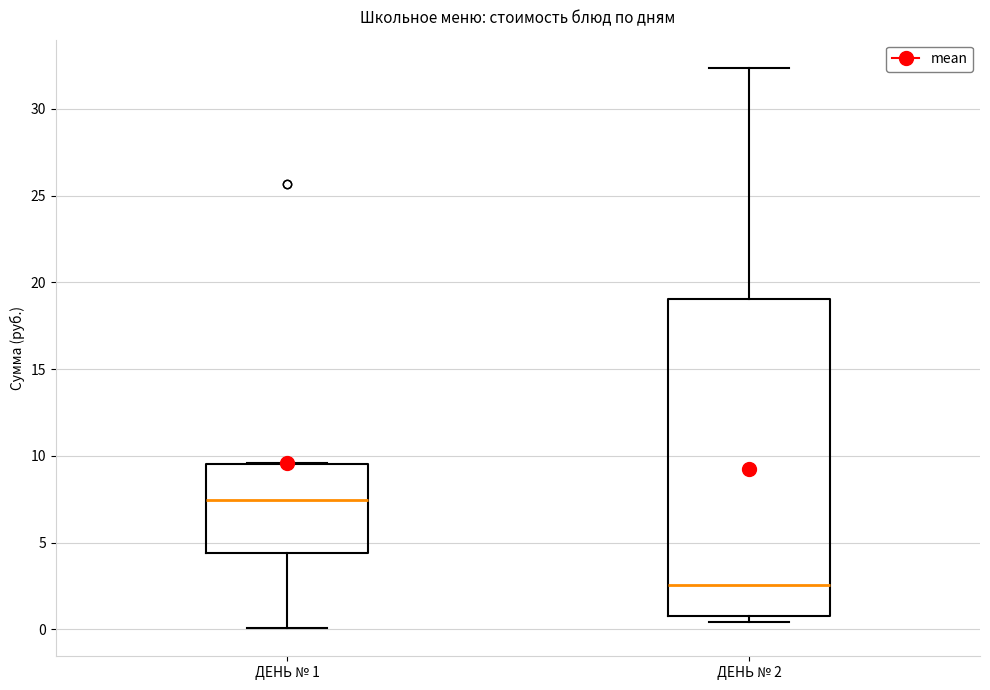

Comparing the boxes themselves (not the whiskers), which one is the tallest?

ДЕНЬ № 2